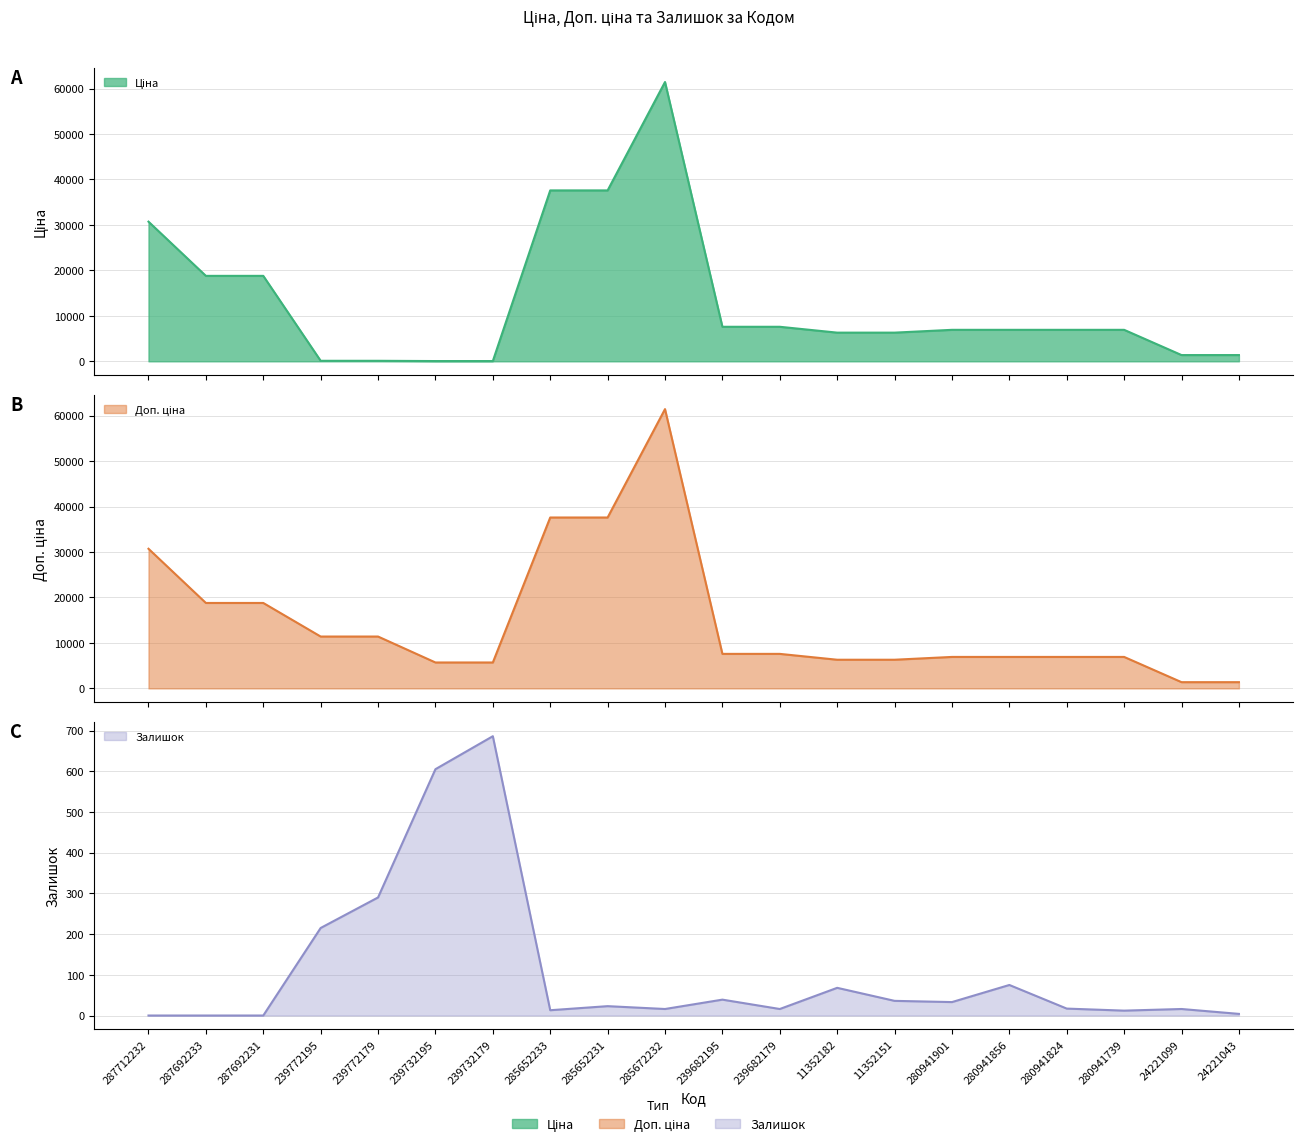

Where is Залишок nearest to the value 343?

239772179